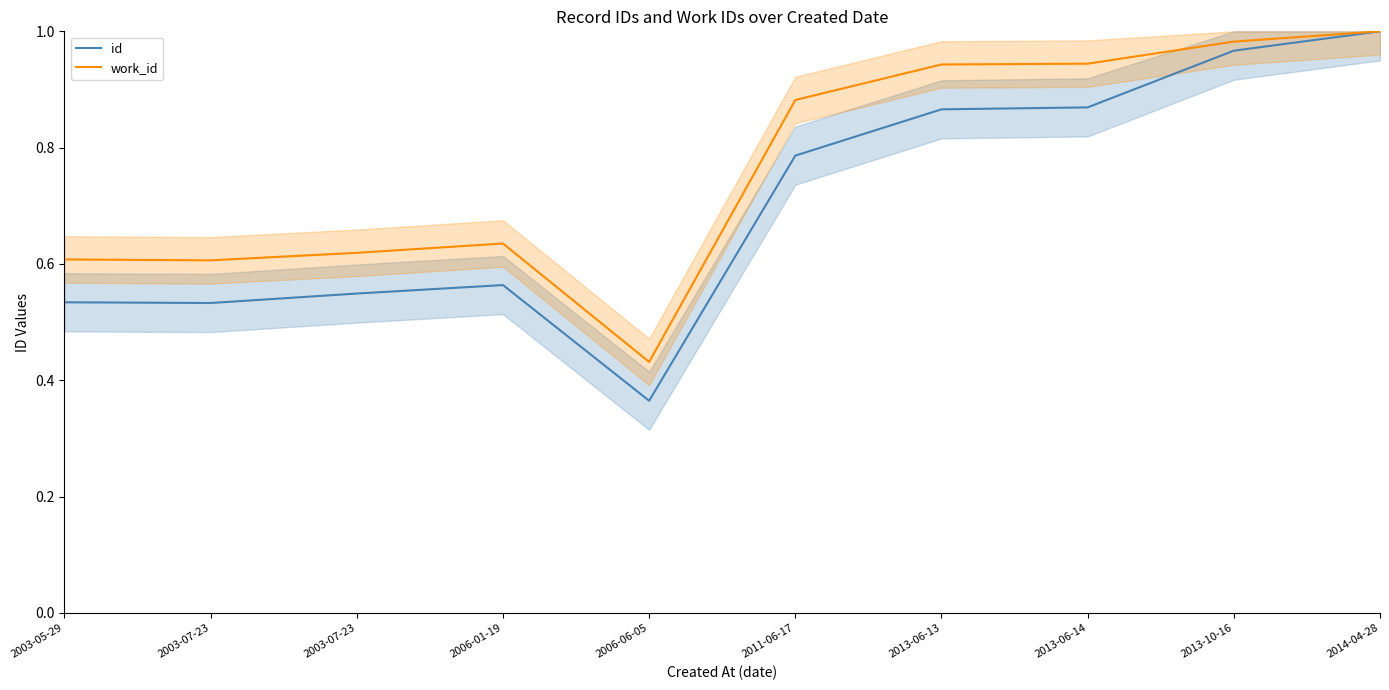

At which category is the sum across all series the highest?

2014-04-28